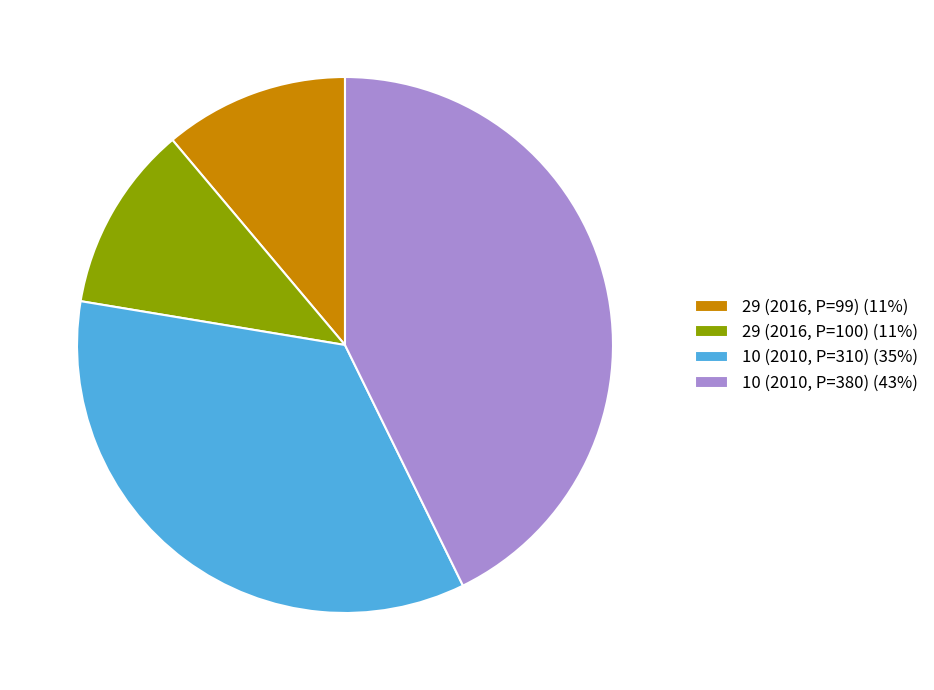

Is it true that 10 (2010, P=380) (43%) is 49% of the pie?

False